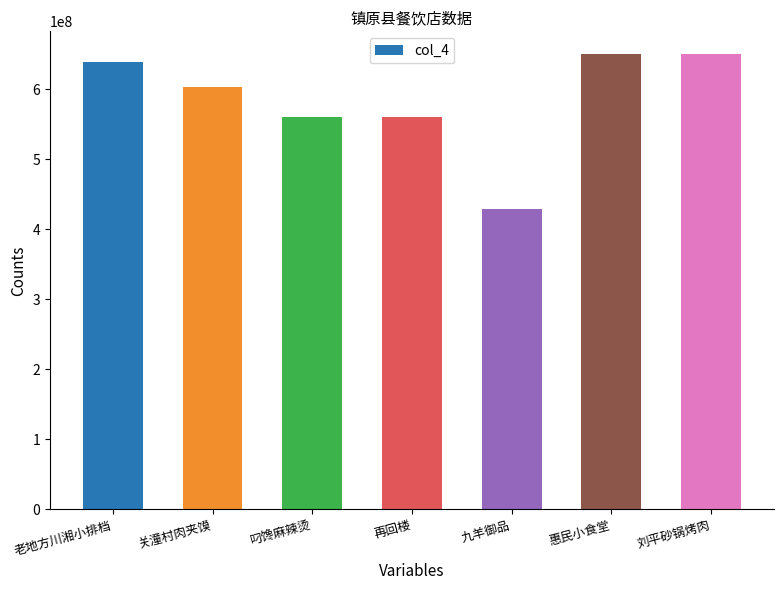

At which label is the value closest to 539584446?

再回楼